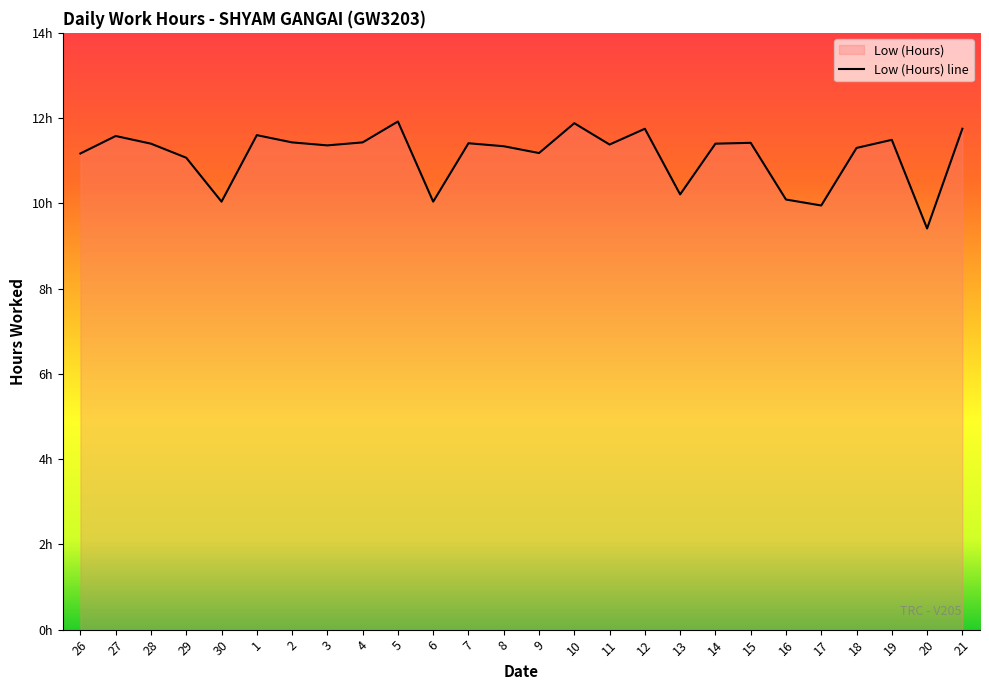

What is the difference between the maximum and minimum values?

2.5